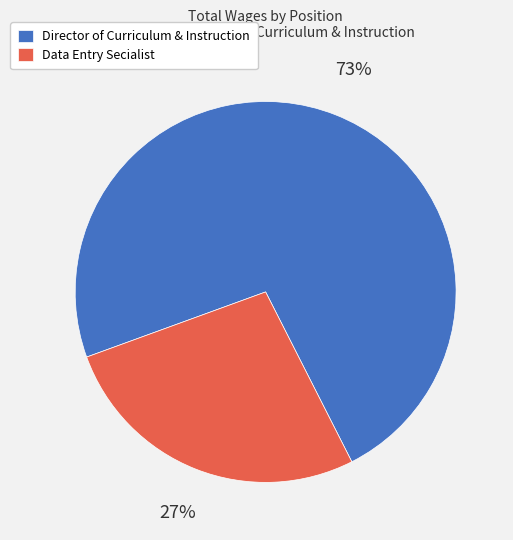

What is the largest slice in the pie chart?

Director of Curriculum & Instruction